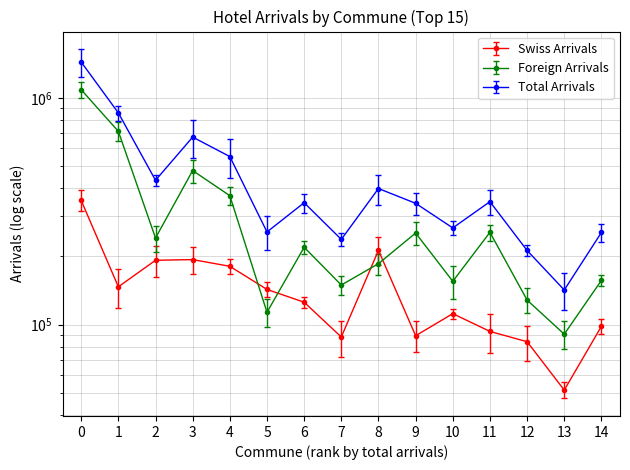

List the series in order of their overall mean, highest first.

Total Arrivals, Foreign Arrivals, Swiss Arrivals